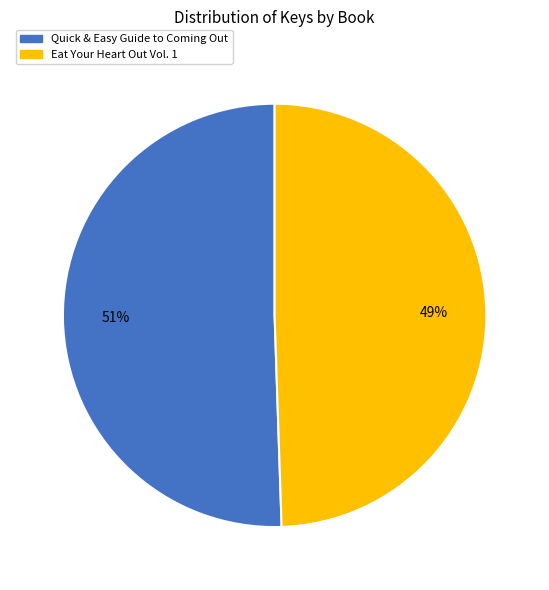

Count the number of slices in the pie.

2